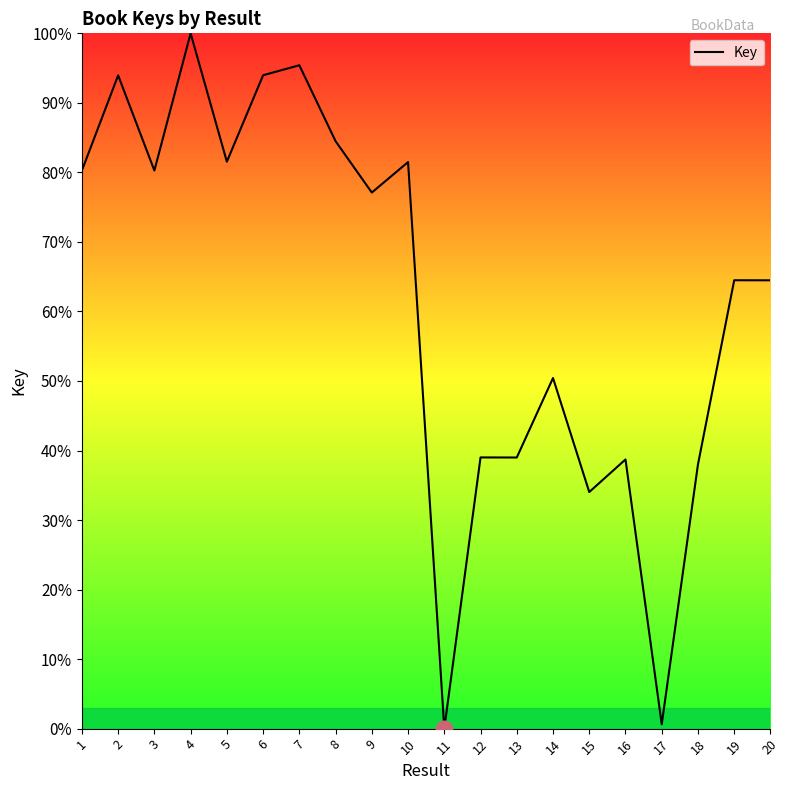

What is the maximum value shown in the chart?

100.0